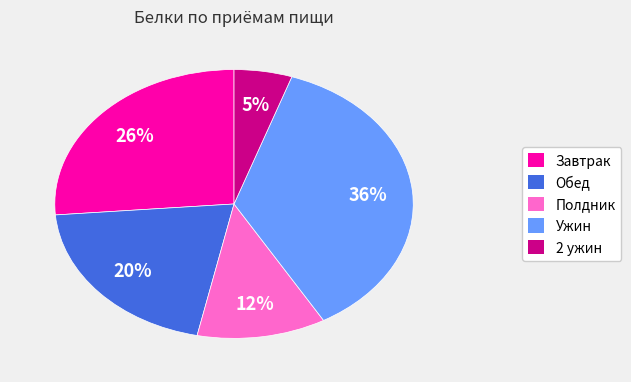

To the nearest percent, what is the difference between the largest and smallest slice percentages?

31%